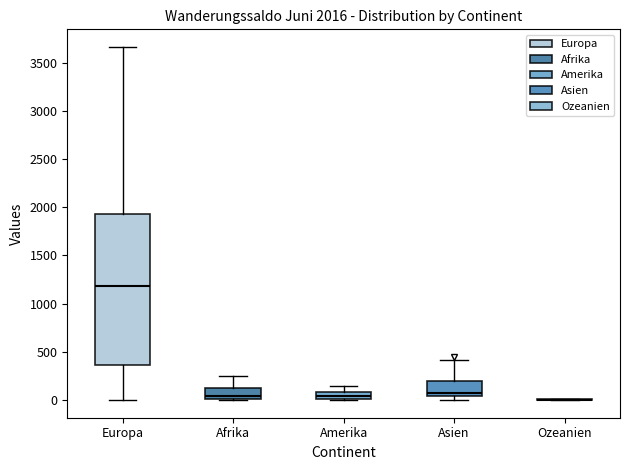

Comparing the boxes themselves (not the whiskers), which one is the tallest?

Europa